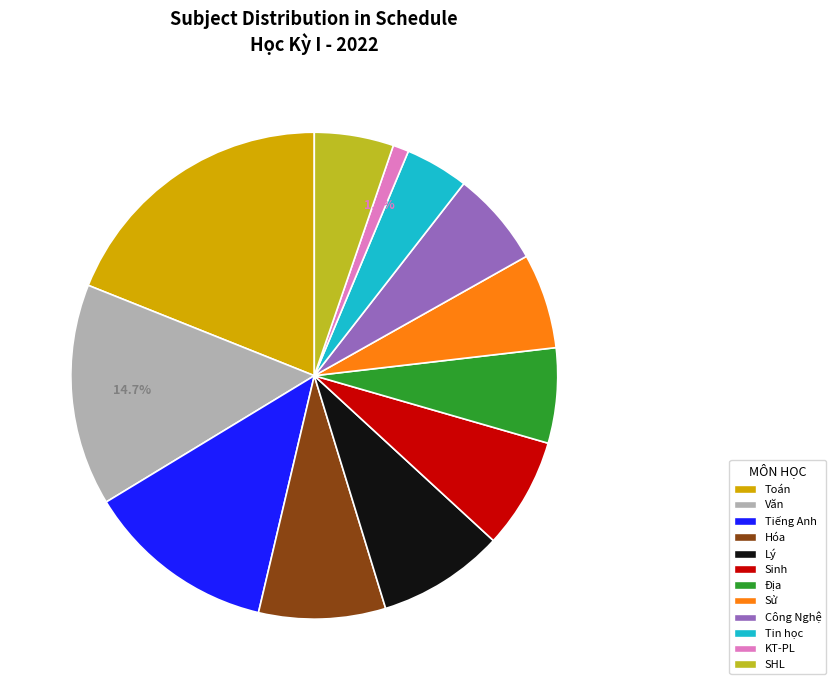

To the nearest percent, what is the difference between the largest and smallest slice percentages?

18%